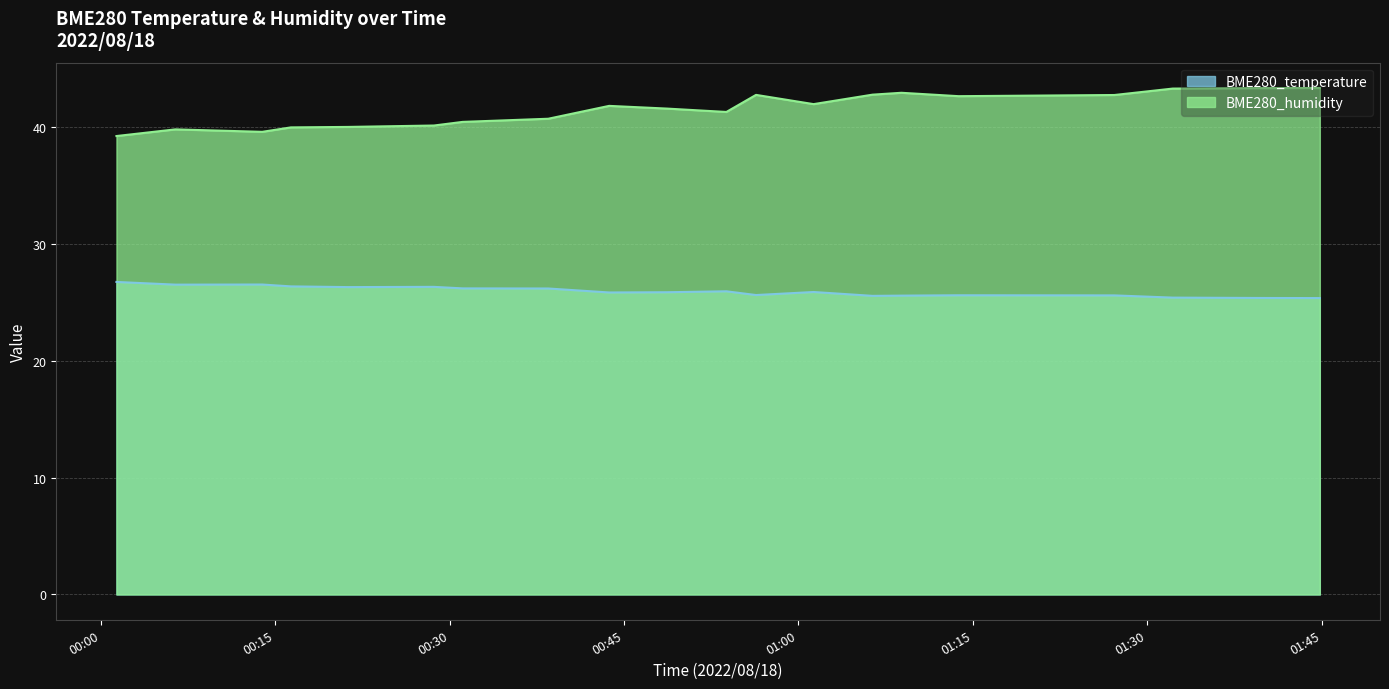

Does the chart have visible grid lines?

Yes